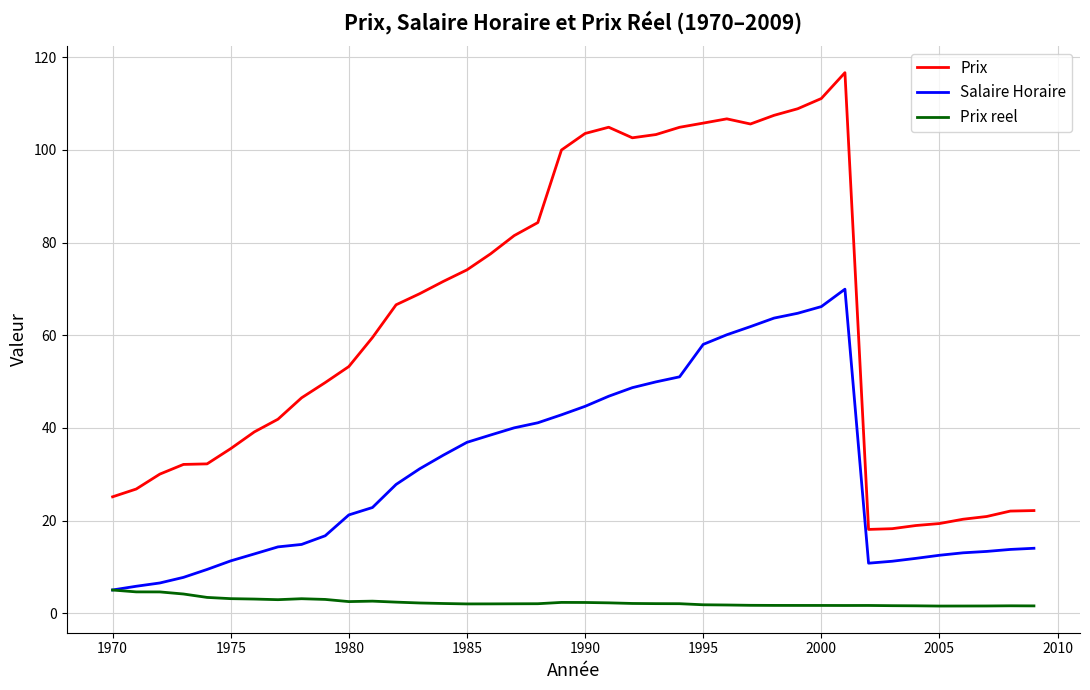

Which series has the largest total across all categories?

Prix